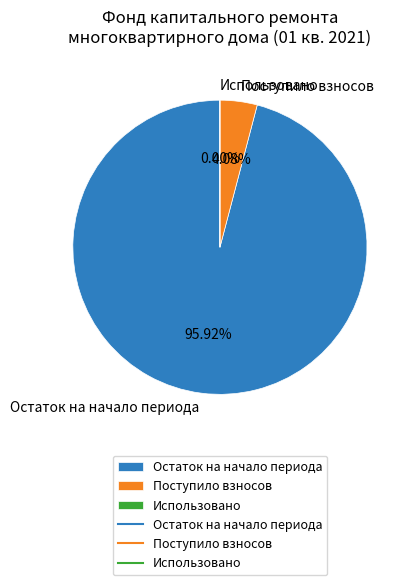

Is Поступило взносов the majority of the pie?

No